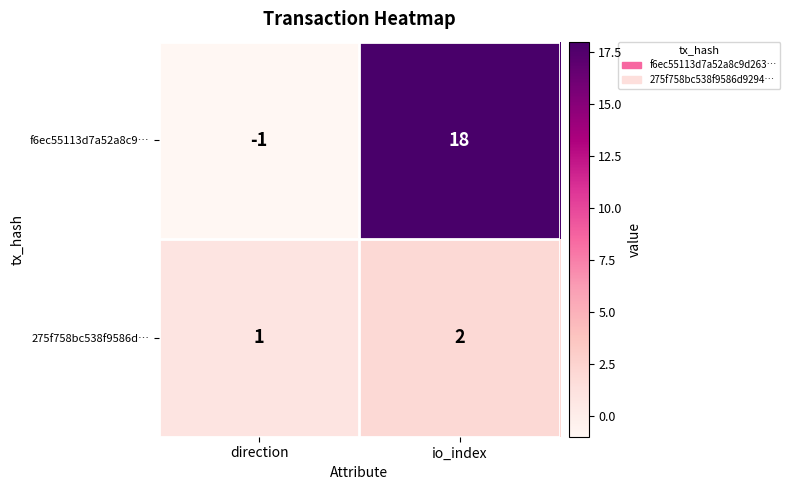

What is the total value across all series at io_index?

20